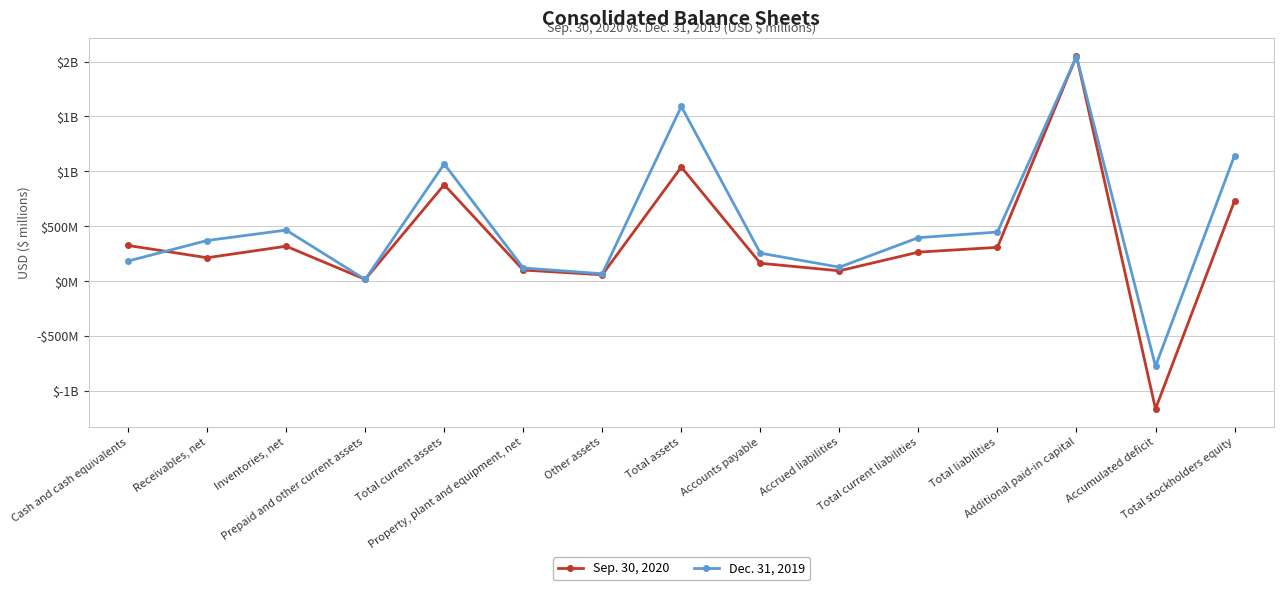

After their last crossing, which series has the higher values: Sep. 30, 2020 or Dec. 31, 2019?

Dec. 31, 2019